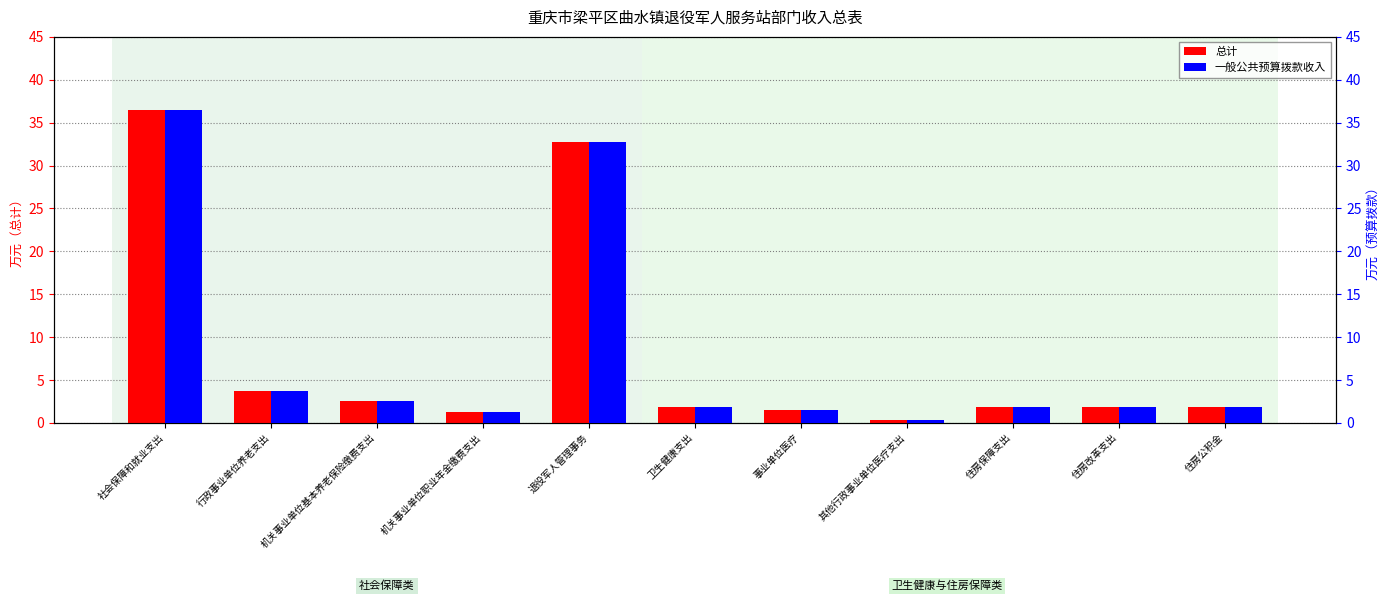

Which series has the largest range (max minus min)?

总计